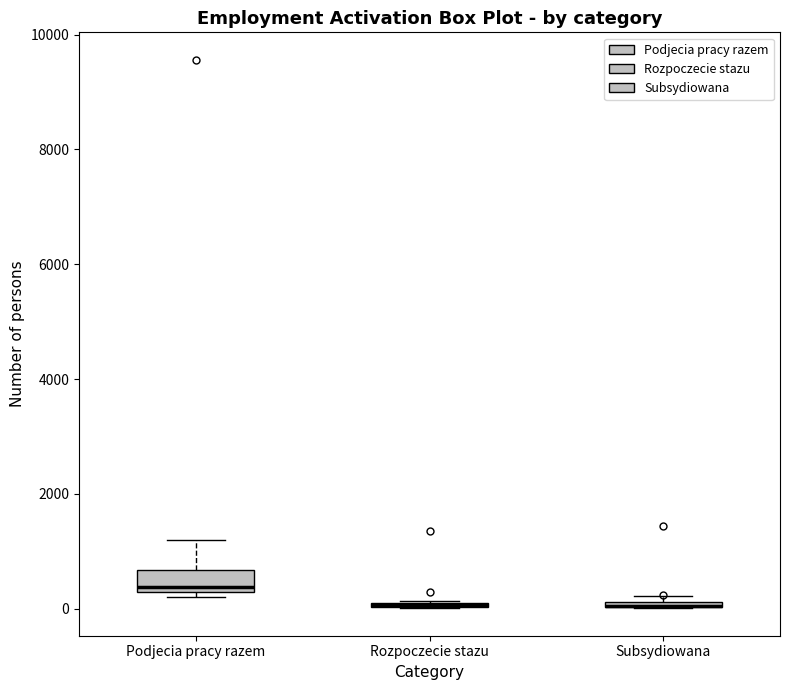

Comparing the boxes themselves (not the whiskers), which one is the tallest?

Podjecia pracy razem